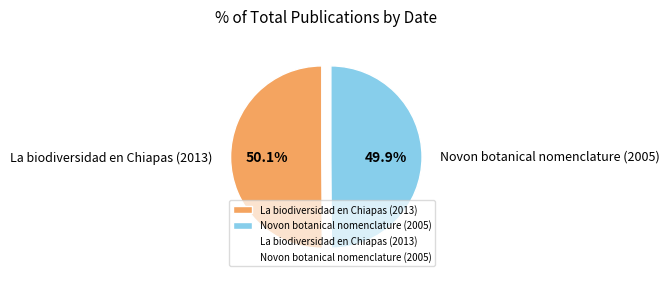

Is there any slice that represents more than half of the pie?

Yes